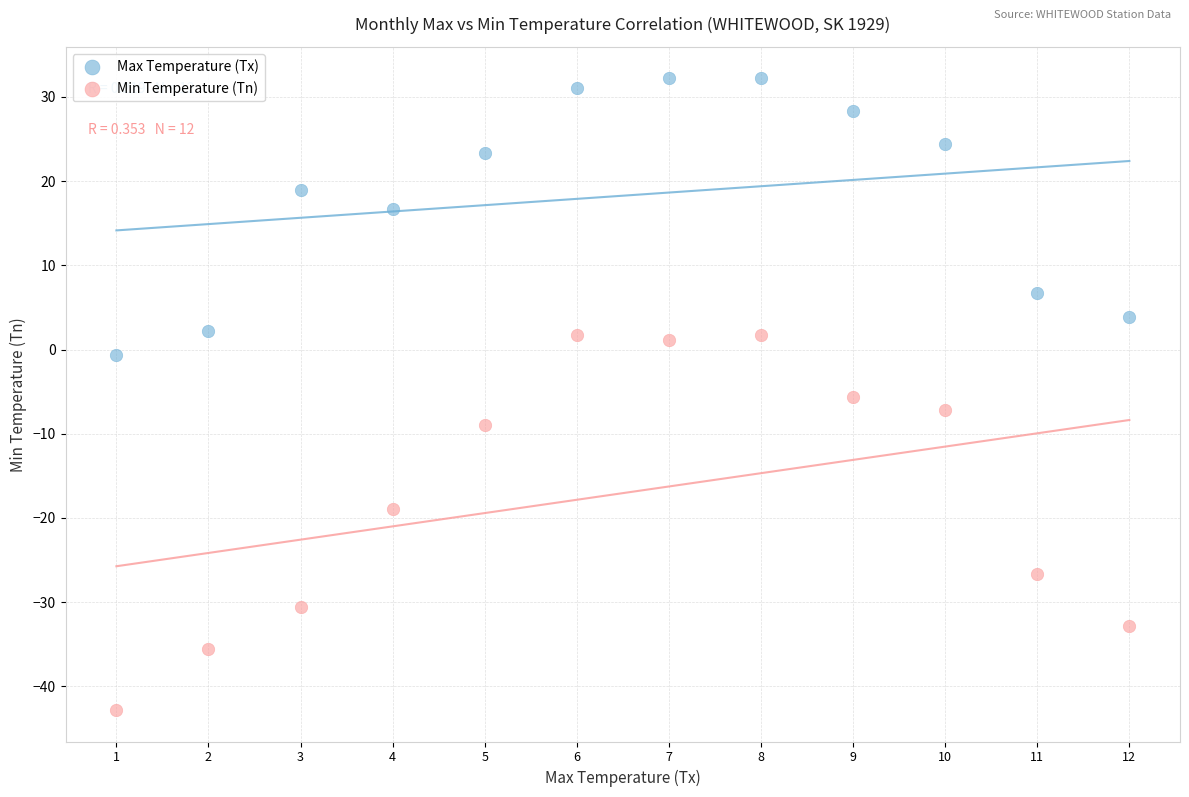

What are all the series names shown in the legend?

Max Temperature (Tx), Min Temperature (Tn)